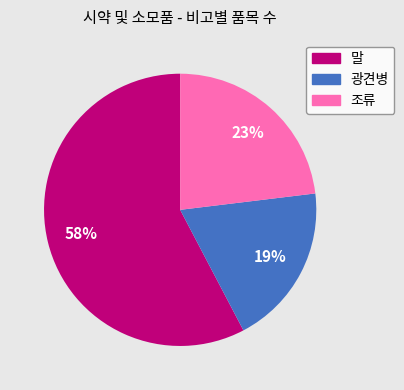

How many slices are in this pie chart?

3